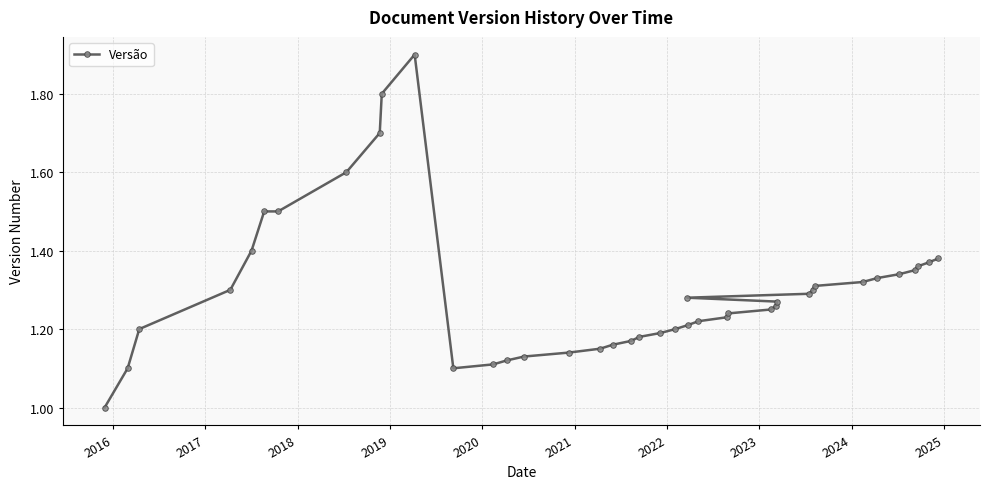

Does the chart have visible grid lines?

Yes